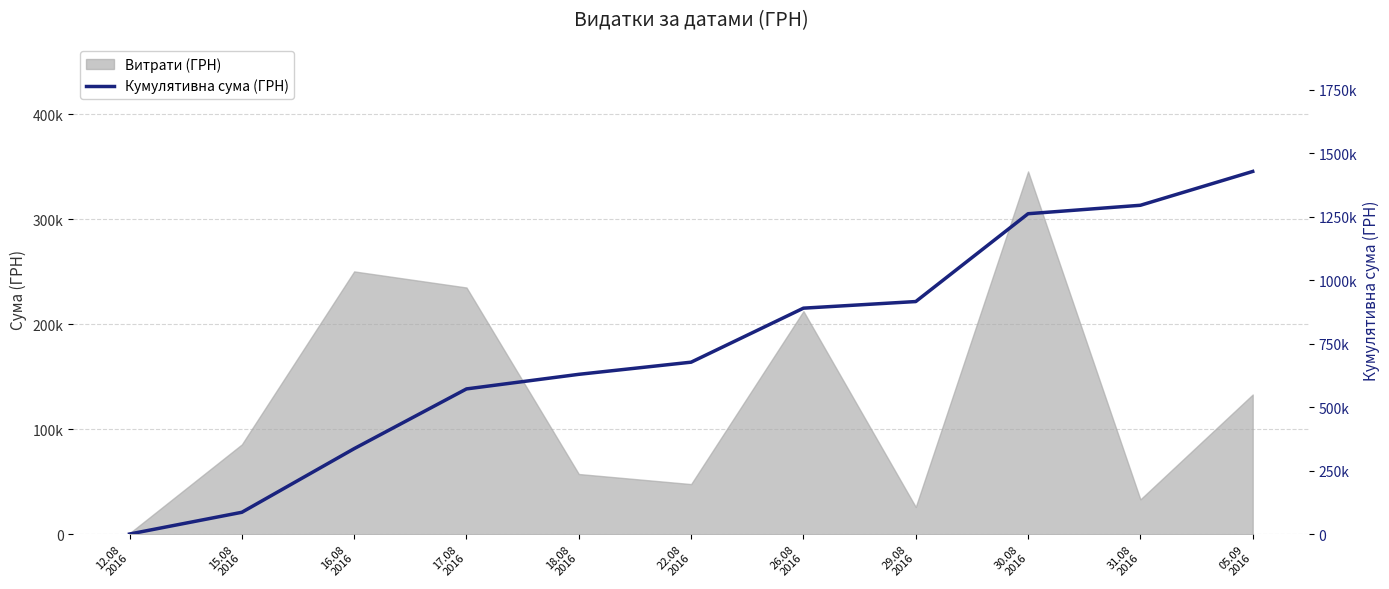

At which label is the value closest to 714625?

22.08
2016